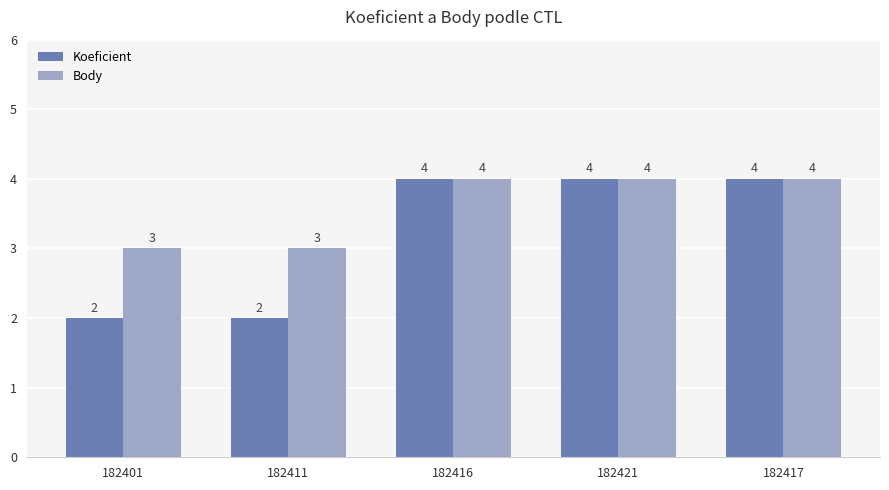

Which series changed the most between 182401 and 182421?

Koeficient